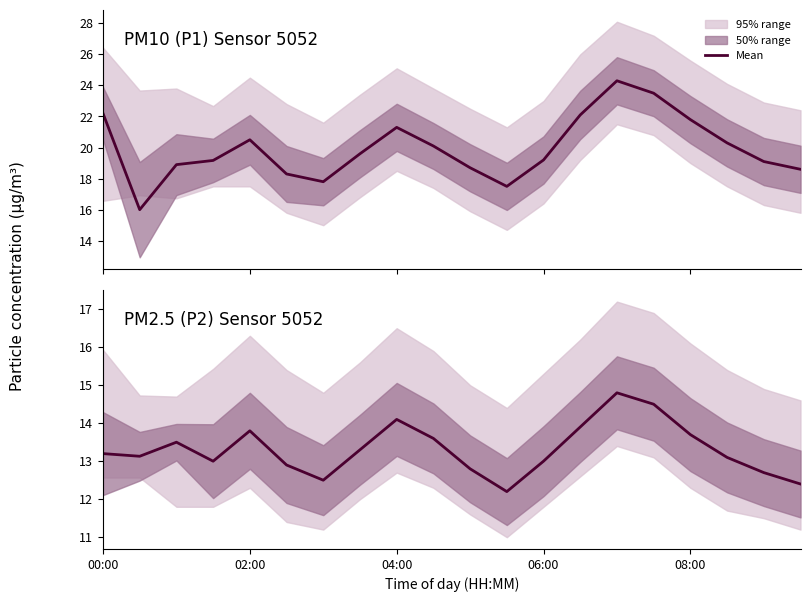

How many points are higher than both their immediate neighbors (excluding endpoints)?

4